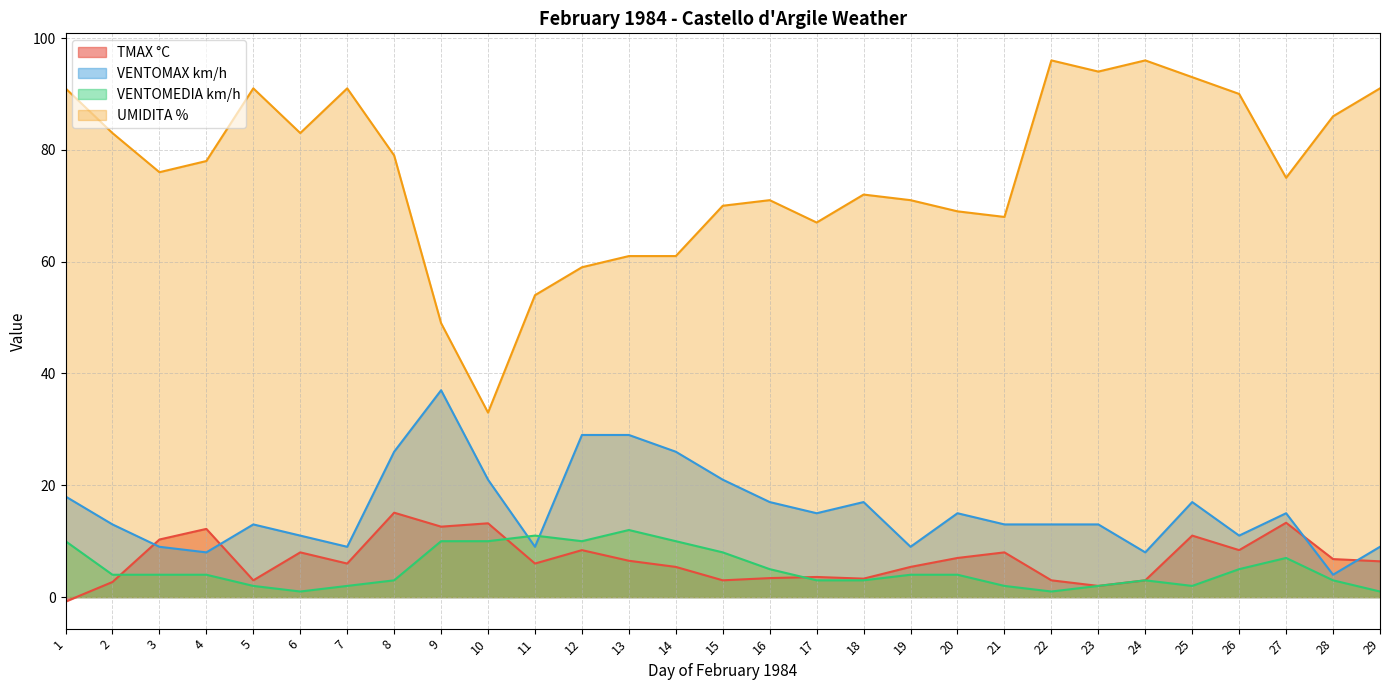

Which has a higher value, 6 or 7?

6